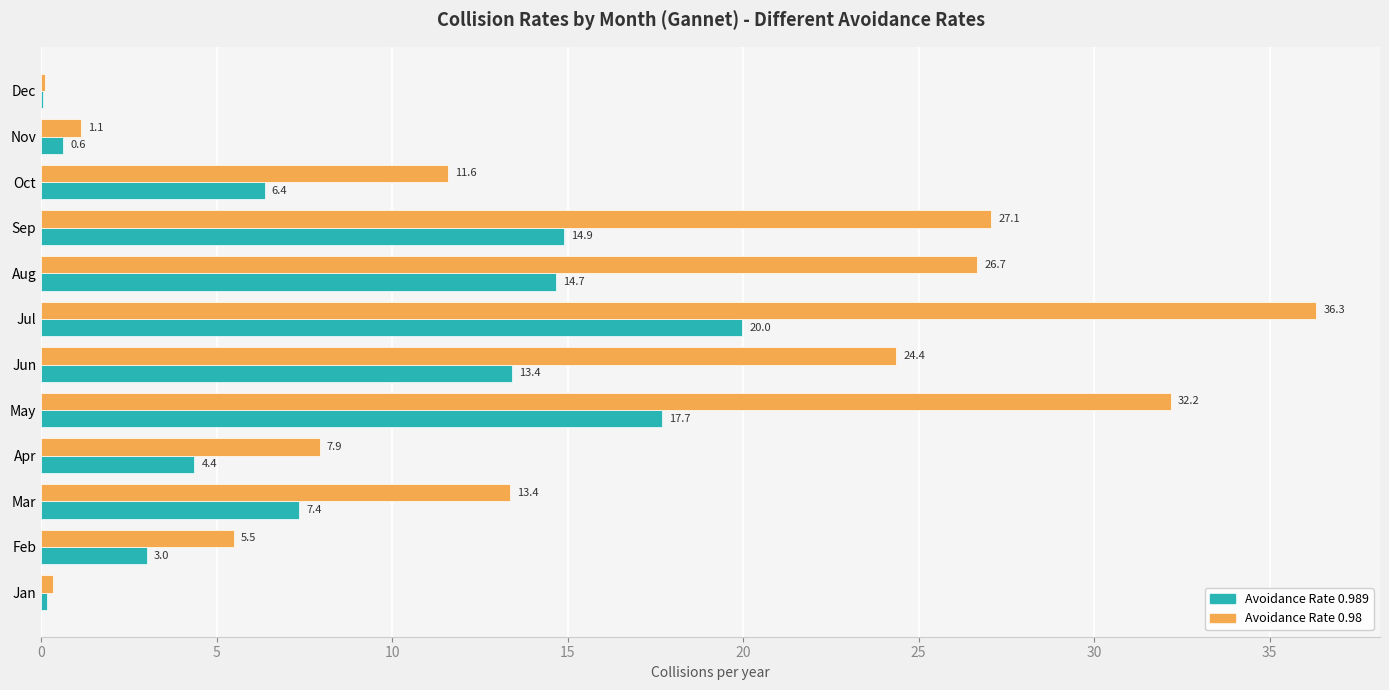

True or false: Avoidance Rate 0.98 has a value of 5.5 at Feb.

True